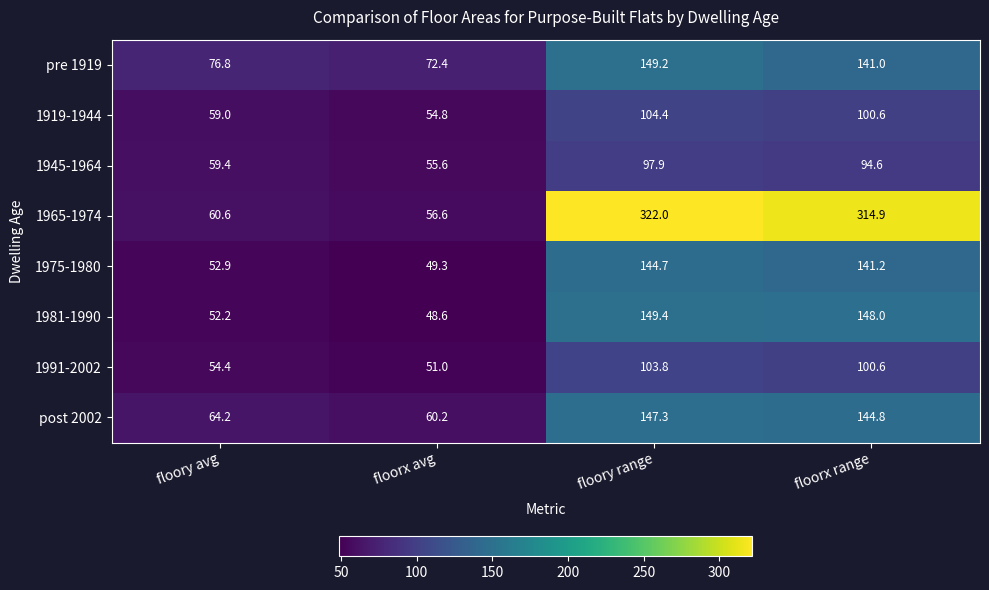

At which label does 1965-1974 reach its peak?

floory range